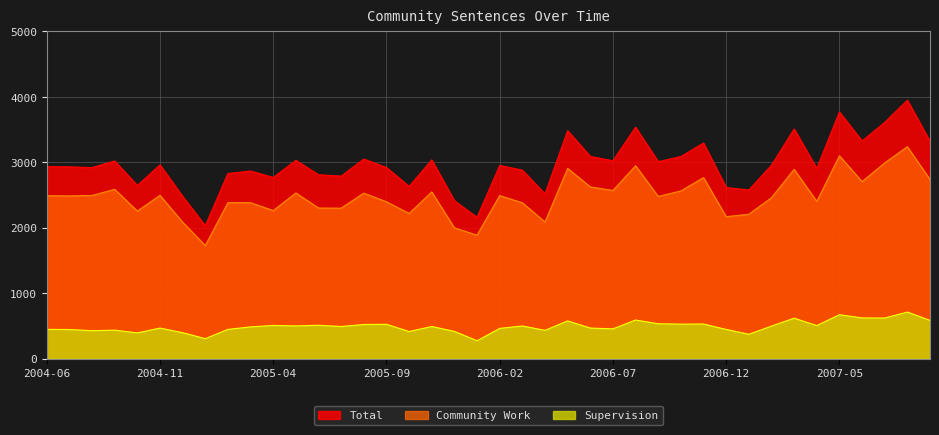

What is the lowest value of the Supervision series?

272